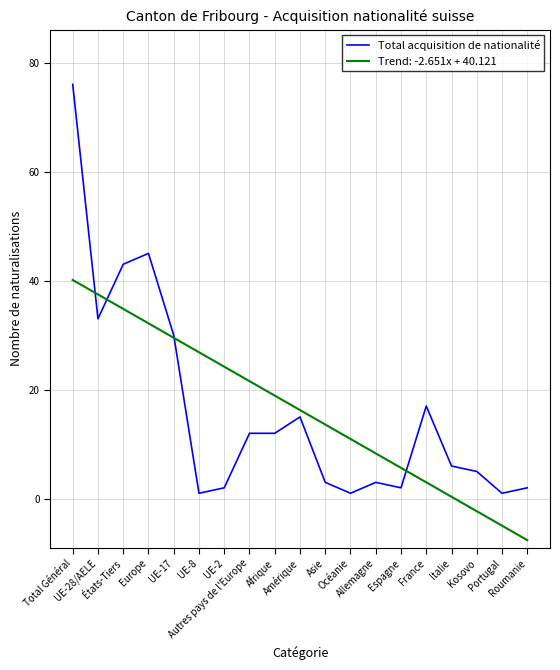

What is the minimum value shown in the chart?

-7.6